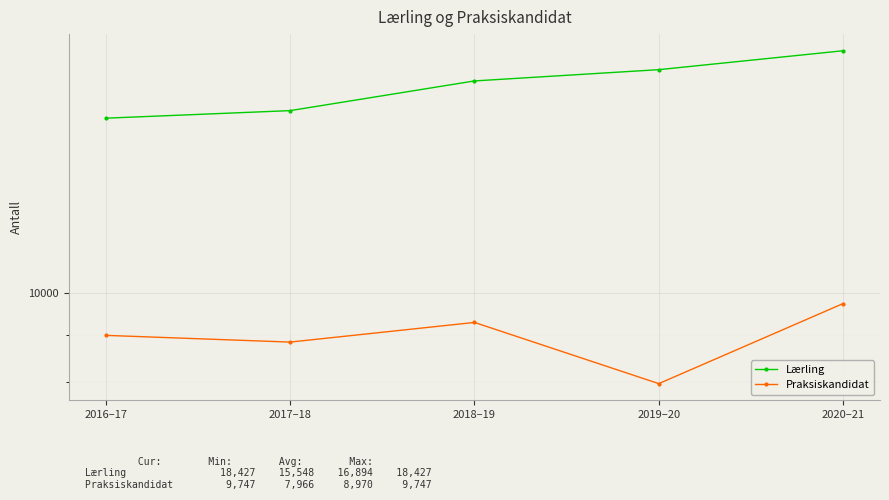

What is the sum of all Lærling values?

84470